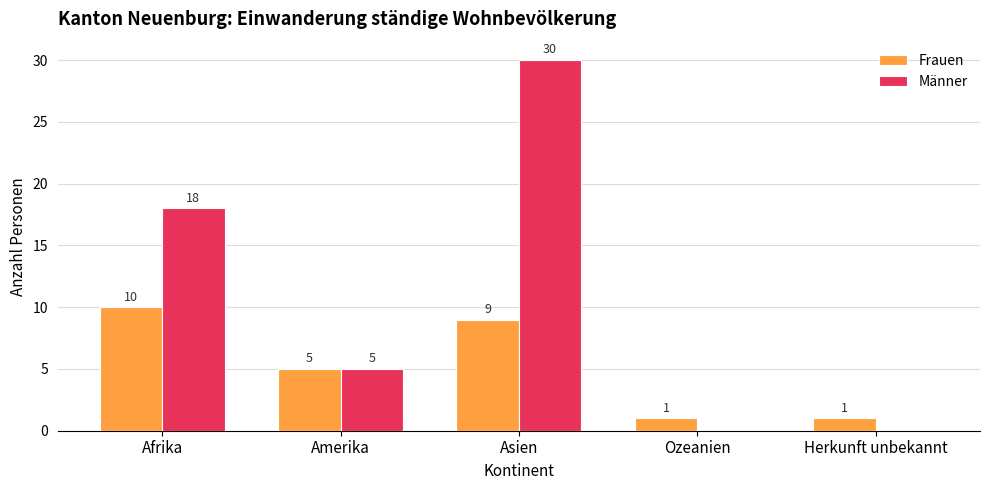

What is the sum of the Männer values at Amerika and Asien?

35